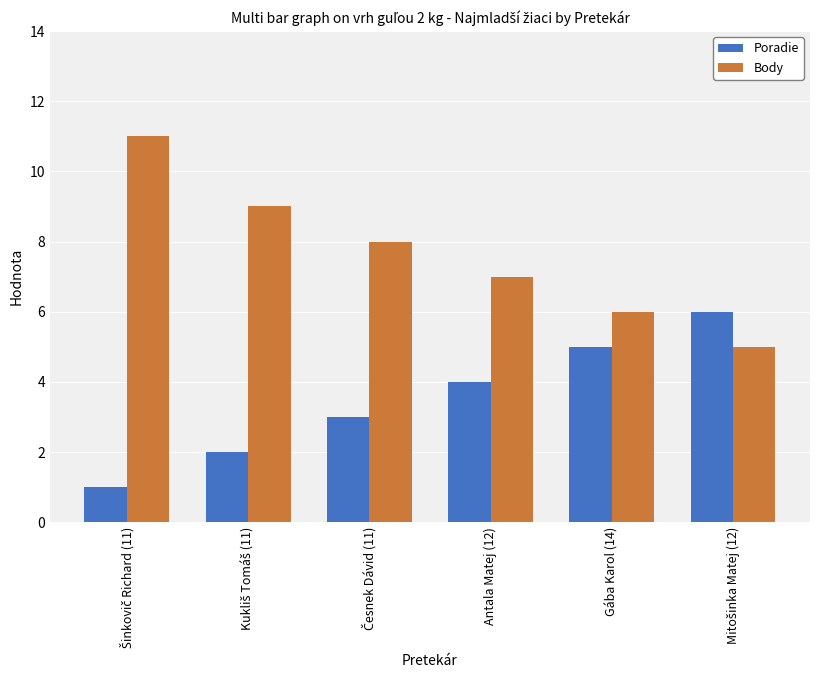

What is the maximum value shown in the chart?

11